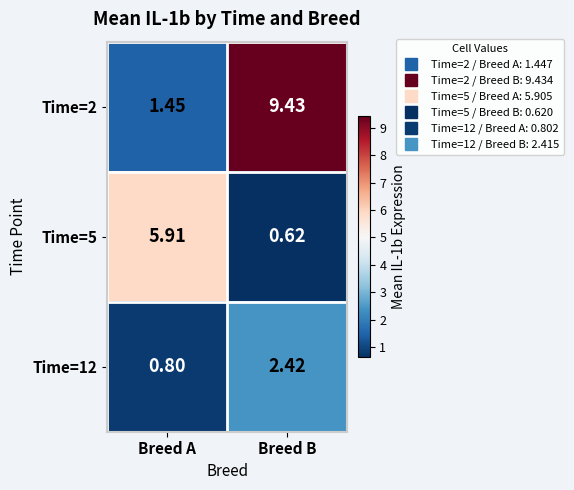

What is the total value across all series at Breed B?

12.5